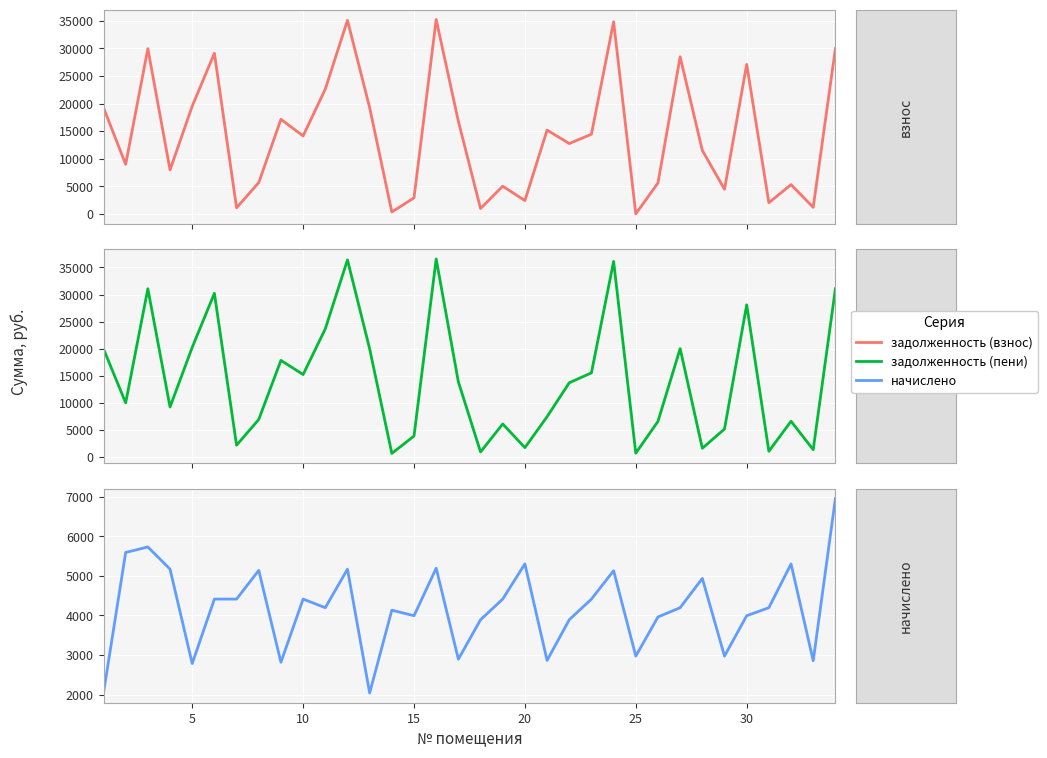

How many lines are shown in the chart?

3